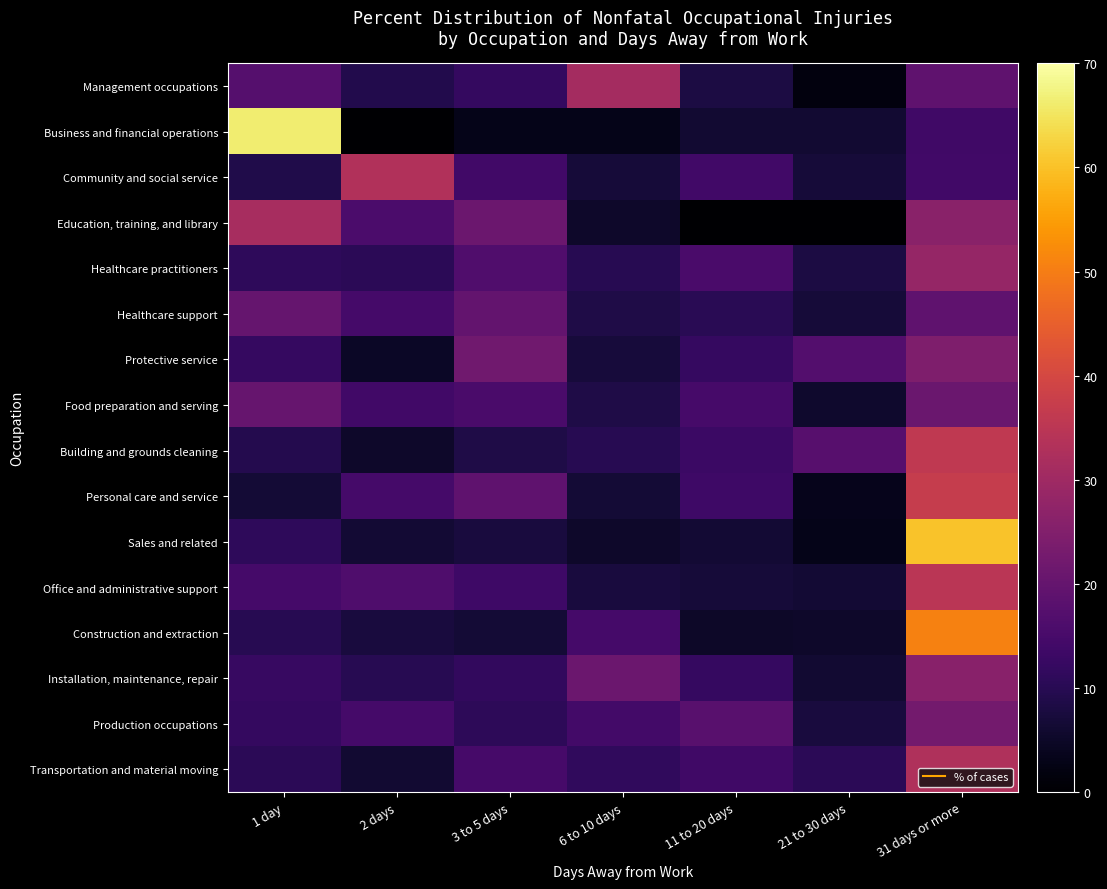

List the series in order of their peak value, lowest first.

Healthcare support, Food preparation and serving, Production occupations, Protective service, Installation, maintenance, repair, Healthcare practitioners, Management occupations, Education, training, and library, Transportation and material moving, Community and social service, Office and administrative support, Building and grounds cleaning, Personal care and service, Construction and extraction, Sales and related, Business and financial operations